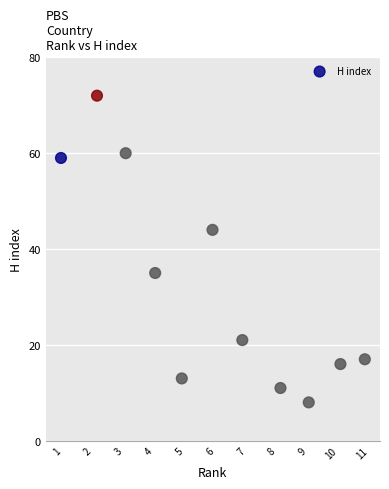

What is the average Y value?

32